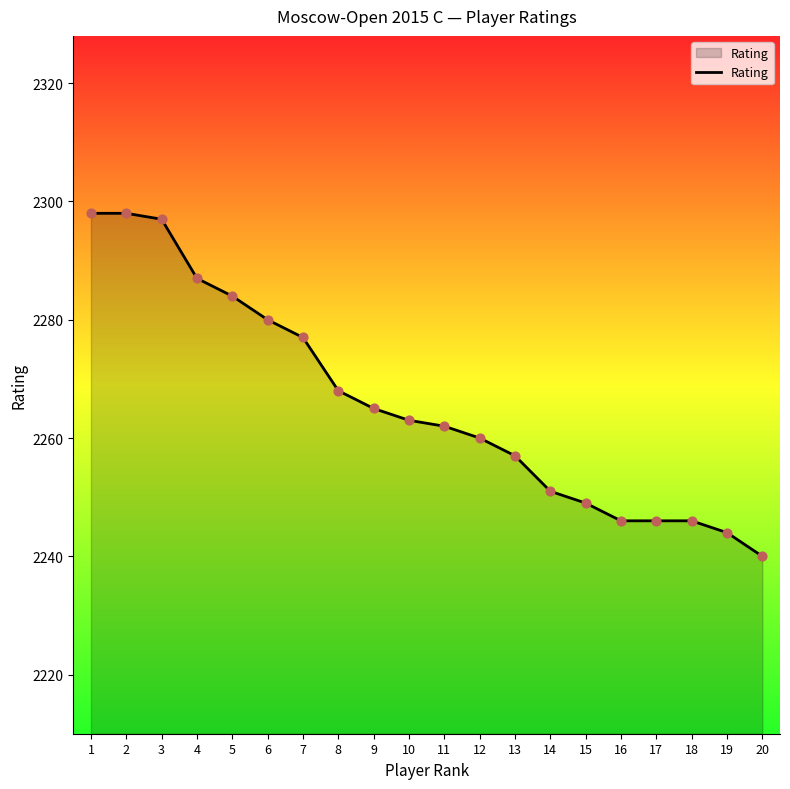

What is the change in value from 13 to 16?

-11